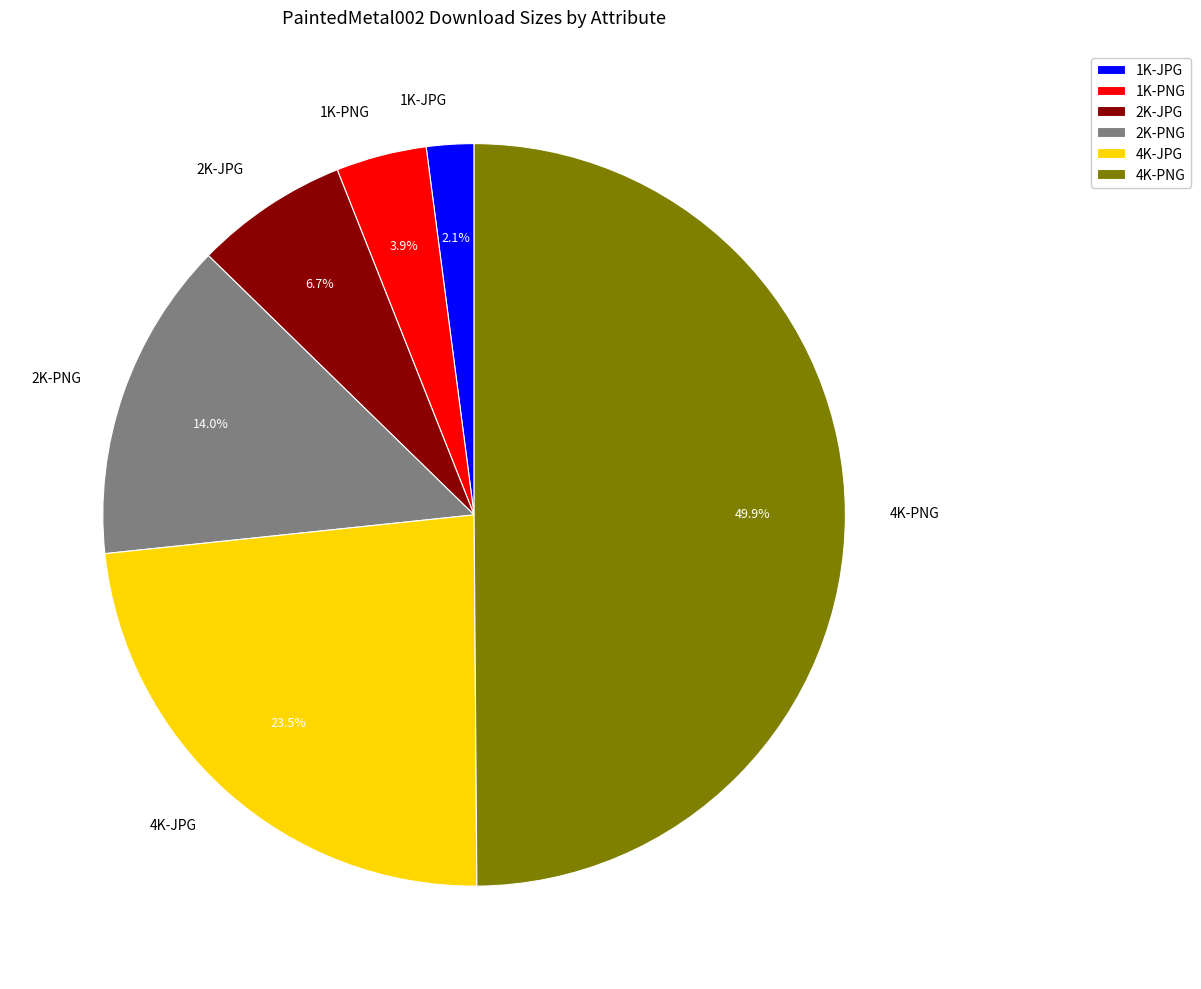

How many segments does this pie chart have?

6